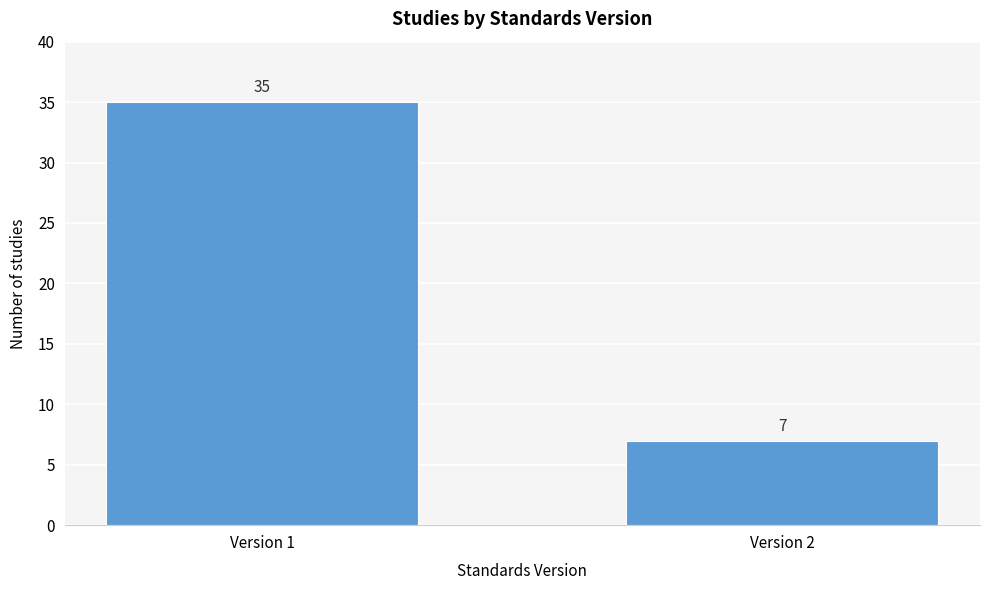

Reading left to right, transcribe all the data shown in this chart.

Version 1=35	Version 2=7